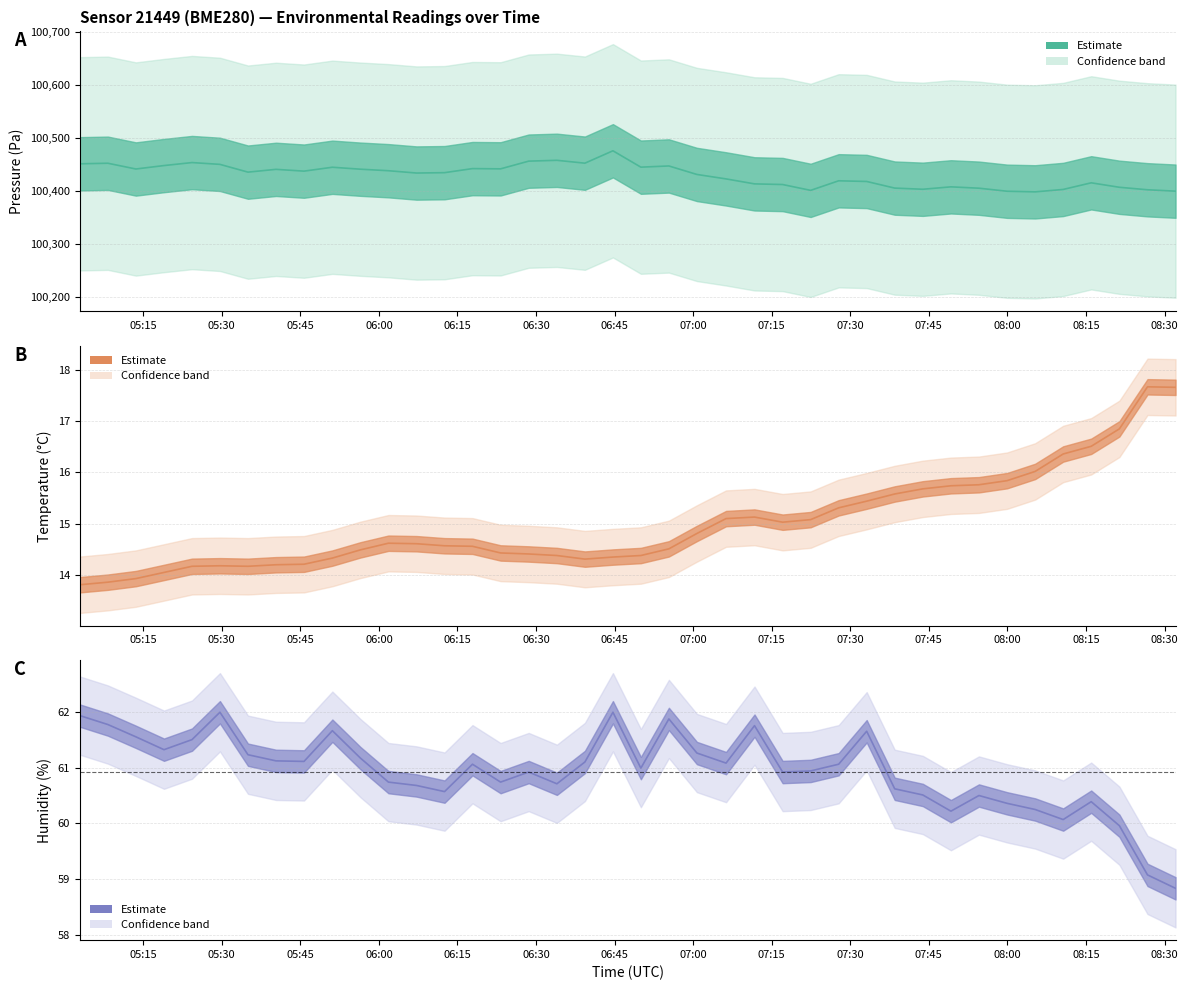

At 06:30, list the series in order from largest to smallest.

pressure_line, humidity_line, temperature_line